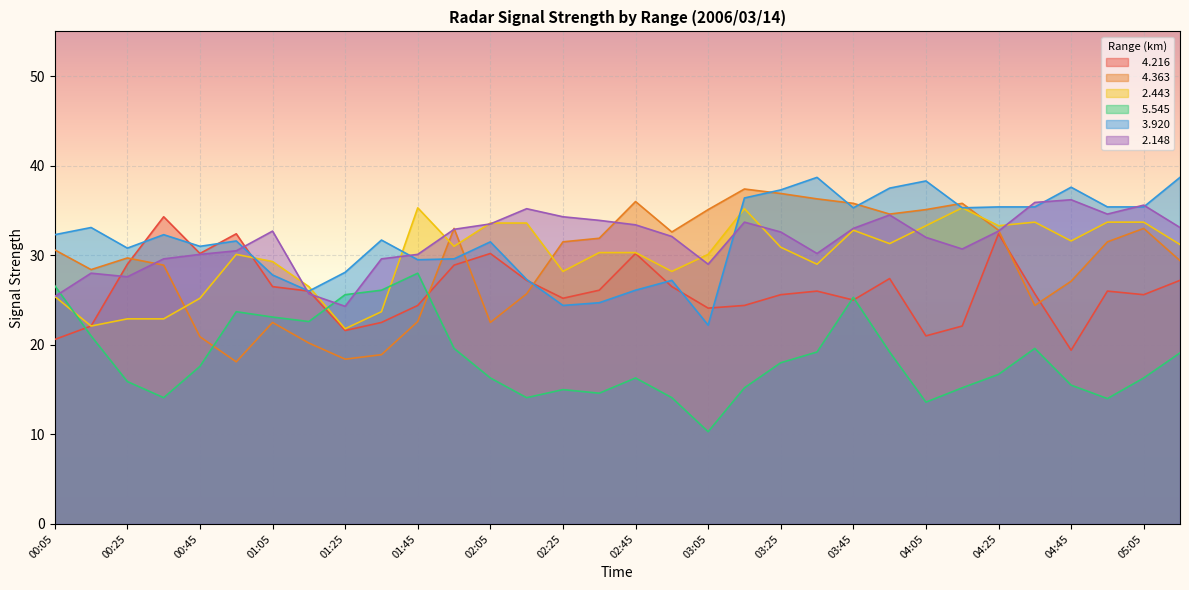

What is the difference between the maximum and minimum values in the   2.443 series?

13.5